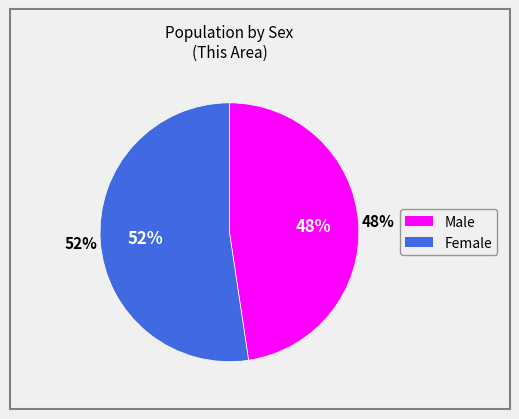

True or false: Male accounts for 39% of the total.

False